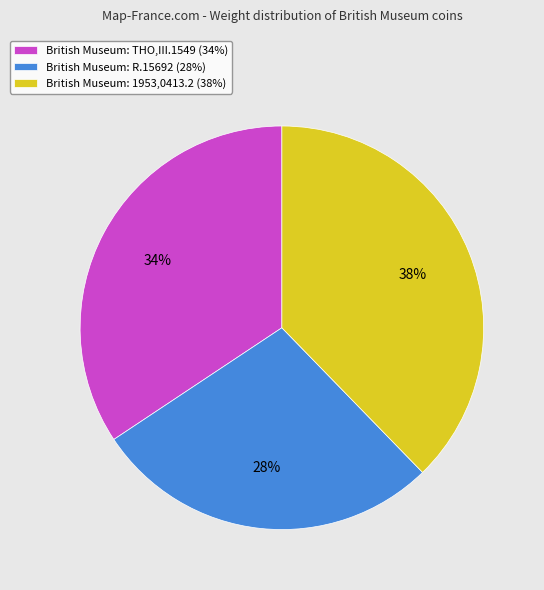

Do British Museum: THO,III.1549 and British Museum: 1953,0413.2 together represent more than half of the pie?

Yes